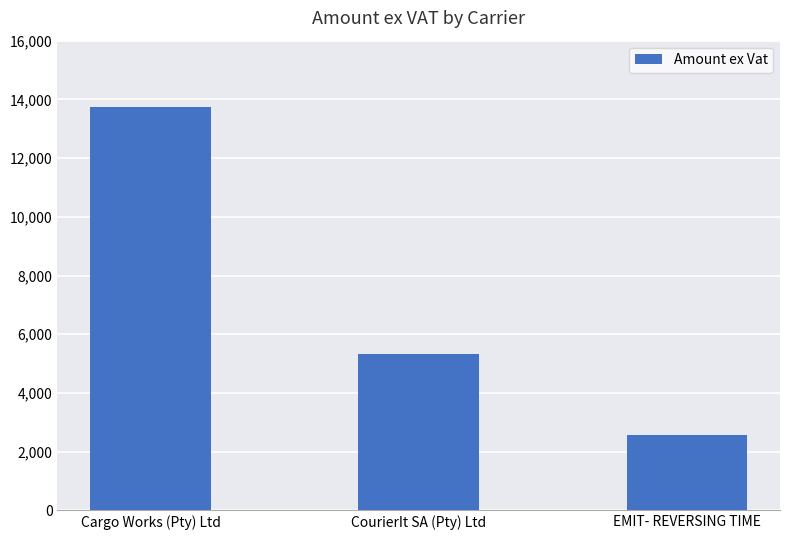

Are the bars horizontal?

No